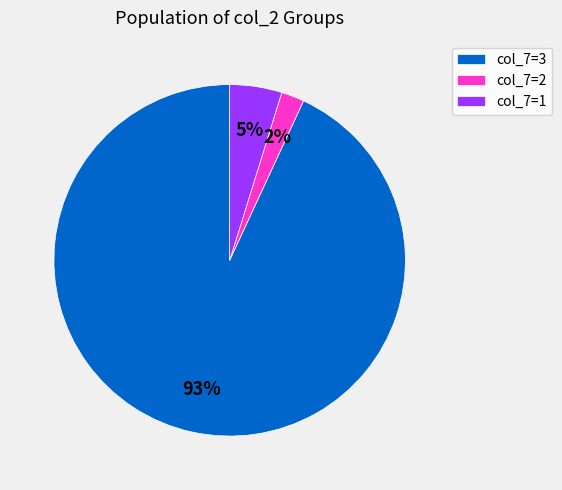

Does any single category account for the majority?

Yes